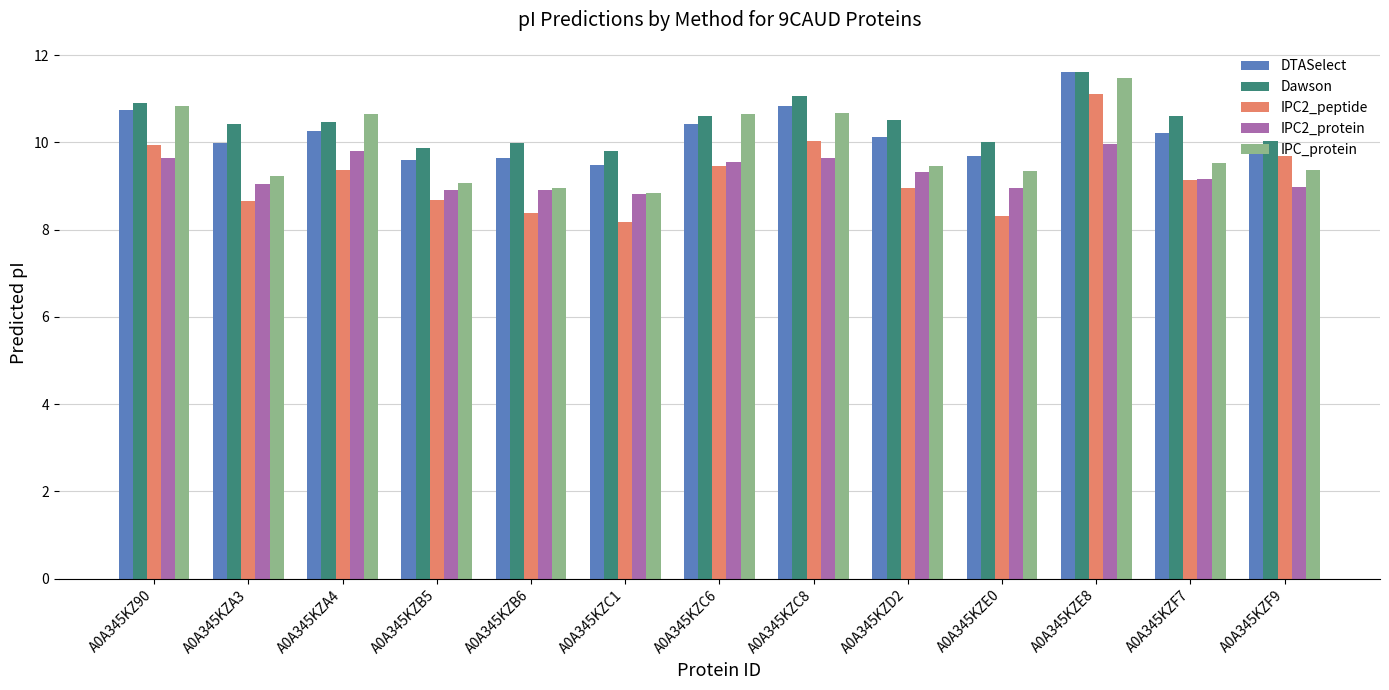

True or false: IPC2_protein has a value of 9.0 at A0A345KZF9.

True